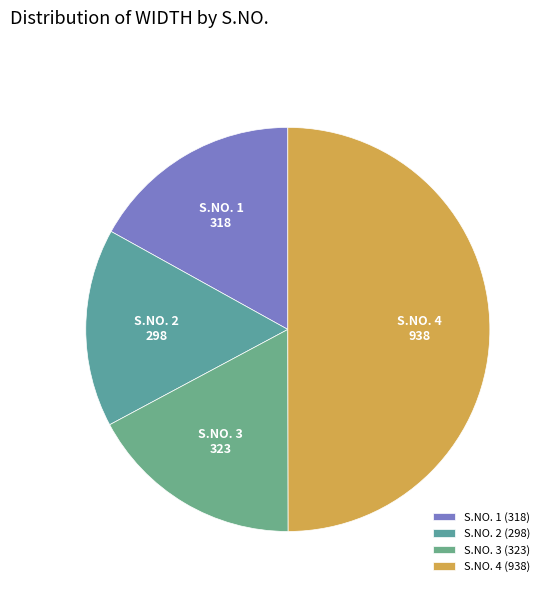

Between S.NO. 1 and S.NO. 4, which is larger?

S.NO. 4